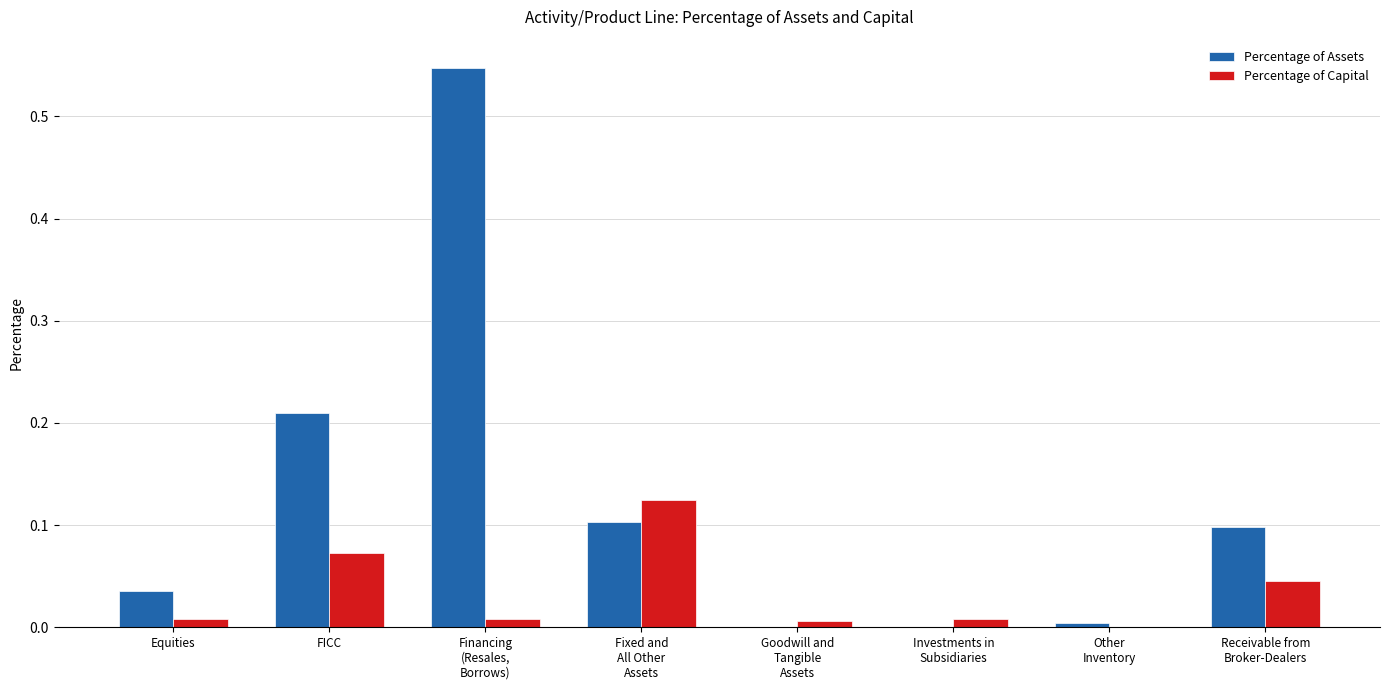

Which series has the largest range (max minus min)?

Percentage of Assets